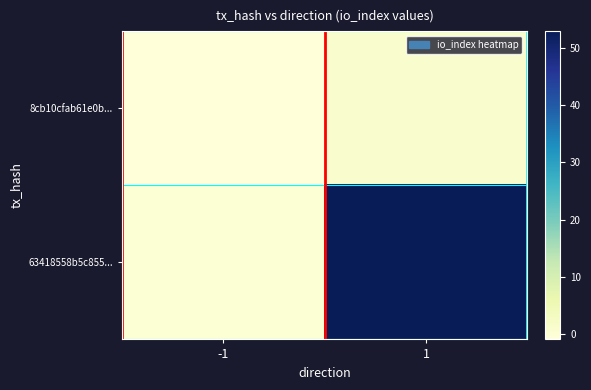

At how many categories does at least one series exceed 39?

1